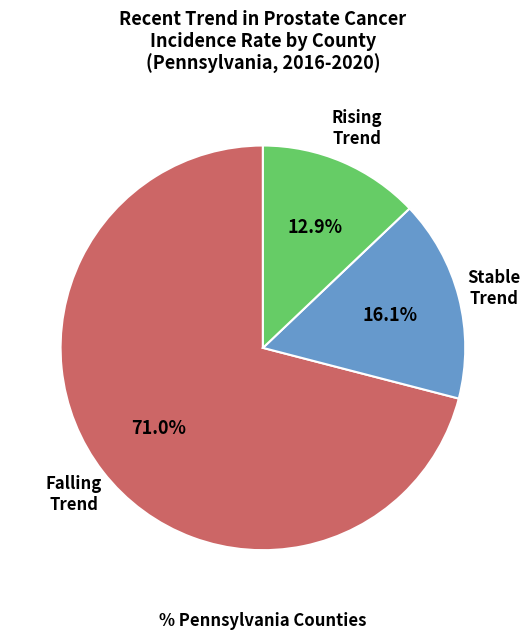

Is there any slice that represents more than half of the pie?

Yes